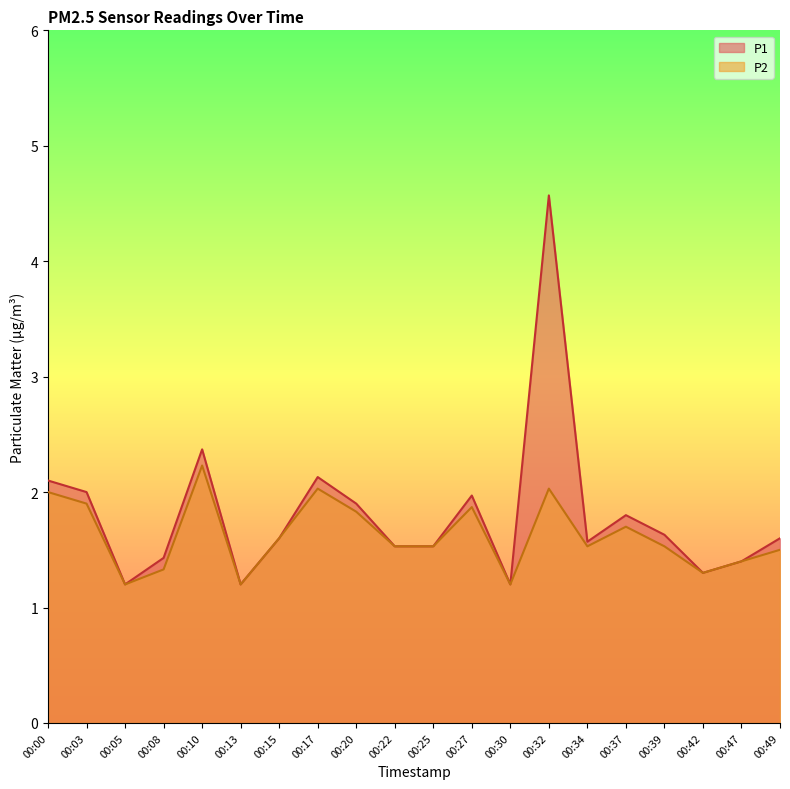

What is the sum of the P2 values at 00:27 and 00:30?

3.1